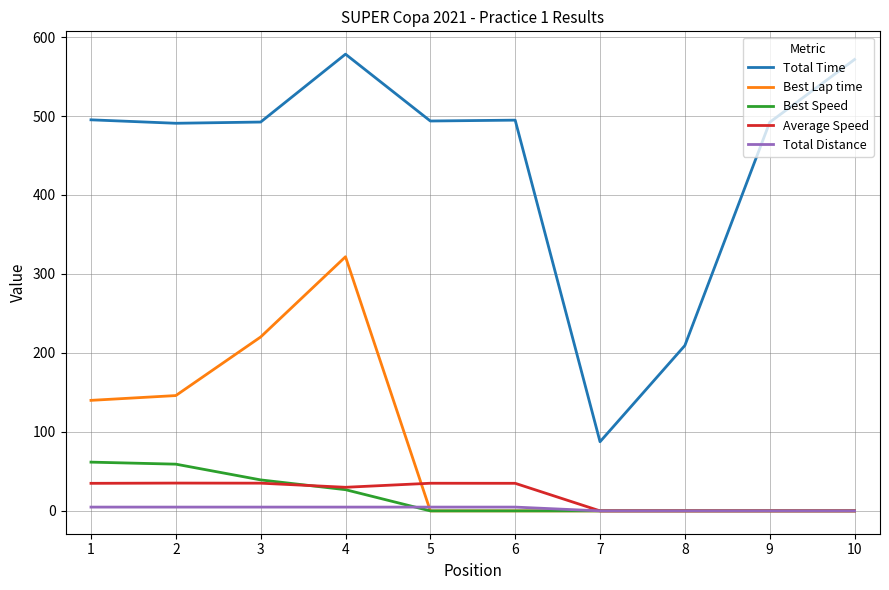

True or false: Best Speed and Total Time intersect in this chart.

False